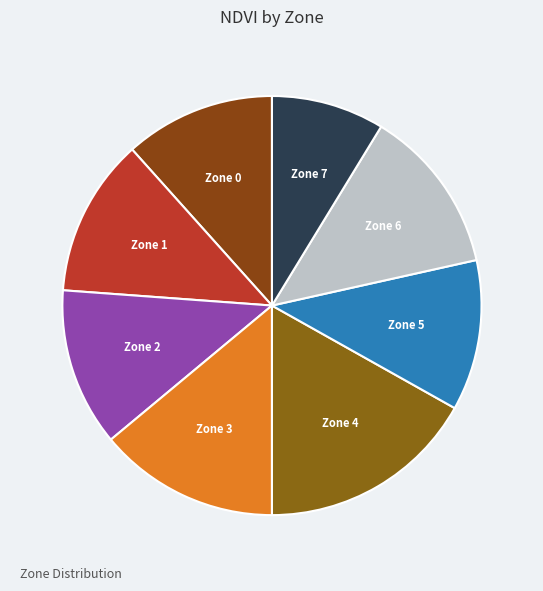

Is it true that Zone 0 is 23% of the pie?

False